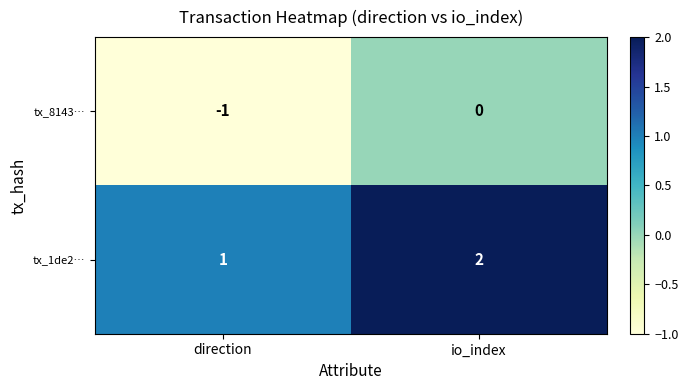

The value of tx_1de2… at io_index is 2. True or false?

True